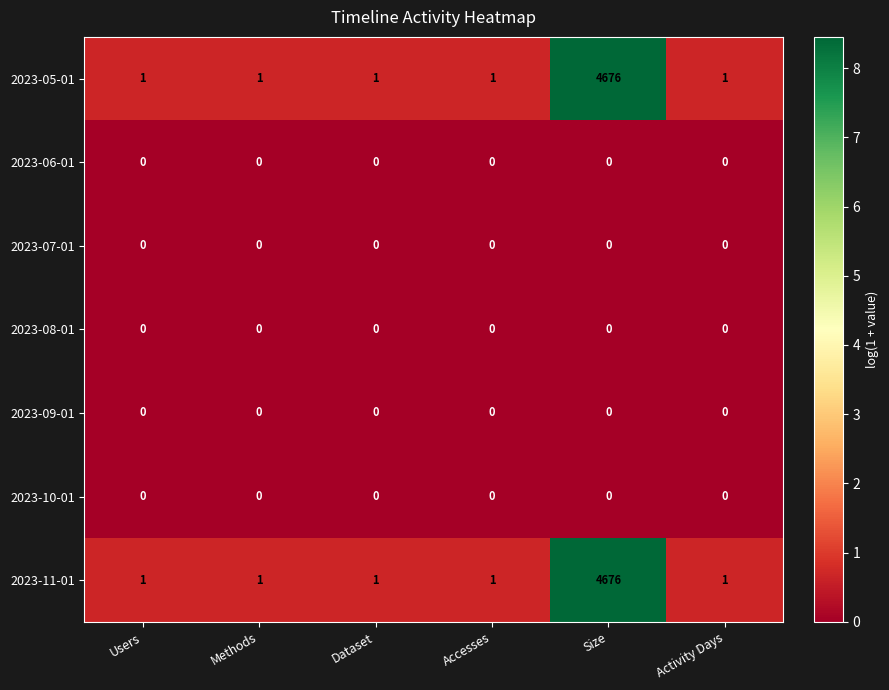

What is the difference between the maximum and second lowest values in the 2023-05-01 series?

4675